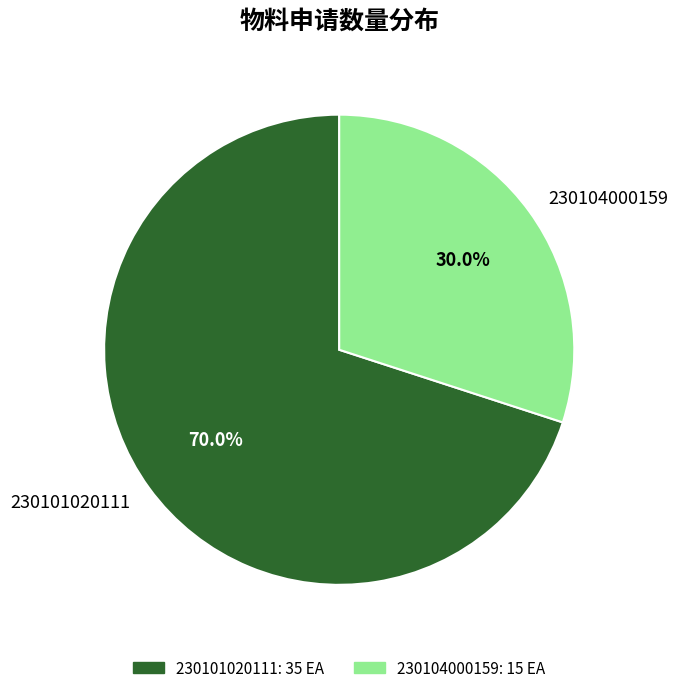

How many segments does this pie chart have?

2